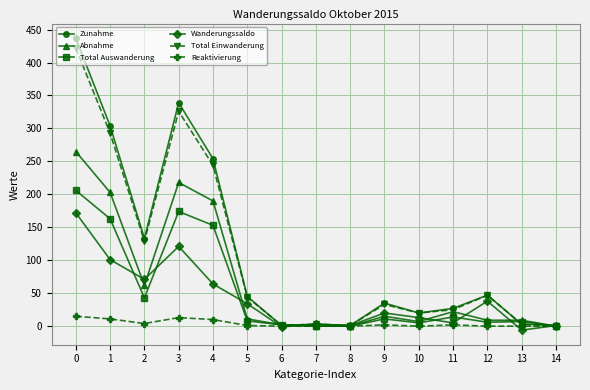

Is the value of Total Auswanderung at 4 greater than the value of Wanderungssaldo at 6?

Yes